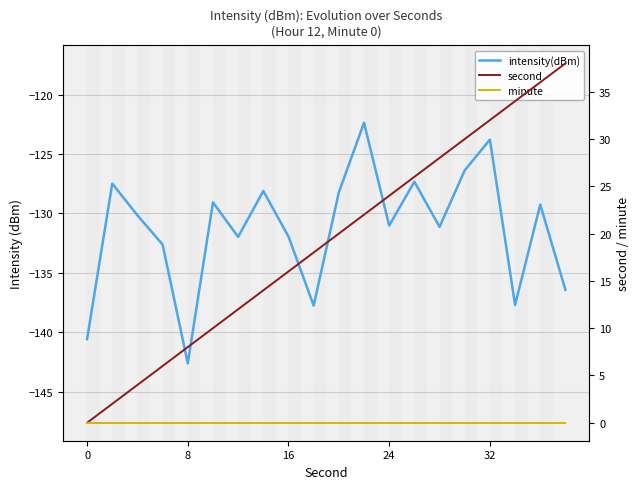

The value of intensity(dBm) at 18 is -178.7. True or false?

False